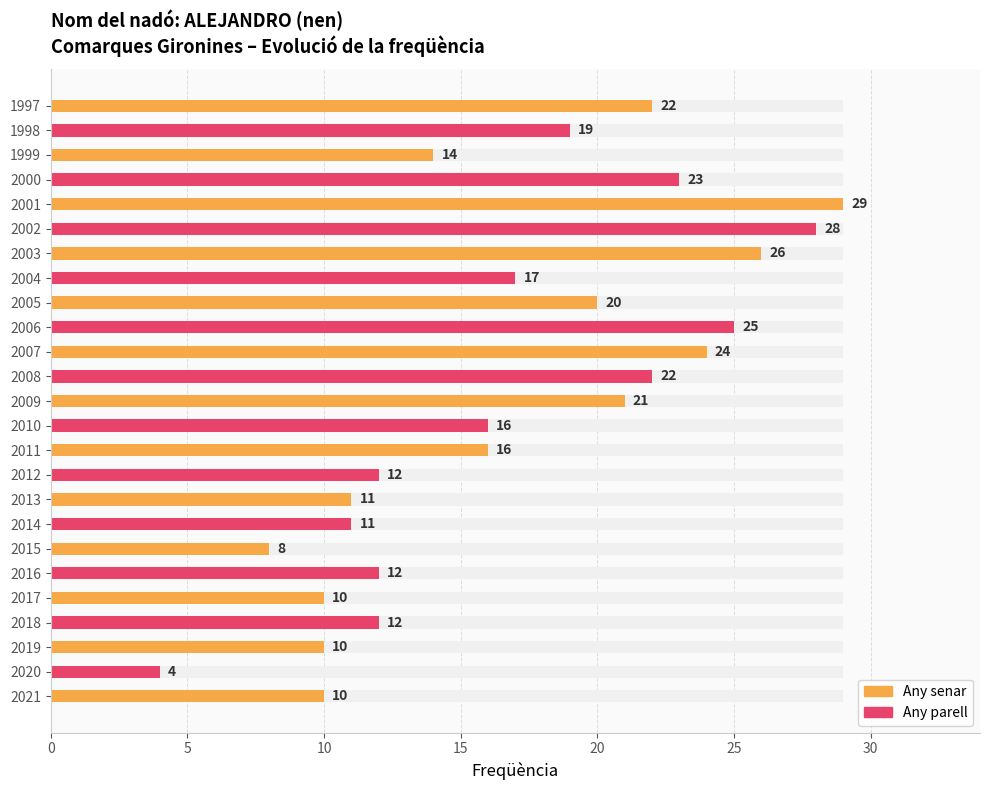

Rank the categories by value from highest to lowest.

2001, 2002, 2003, 2006, 2007, 2000, 2008, 1997, 2009, 2005, 1998, 2004, 2011, 2010, 1999, 2018, 2016, 2012, 2014, 2013, 2021, 2019, 2017, 2015, 2020